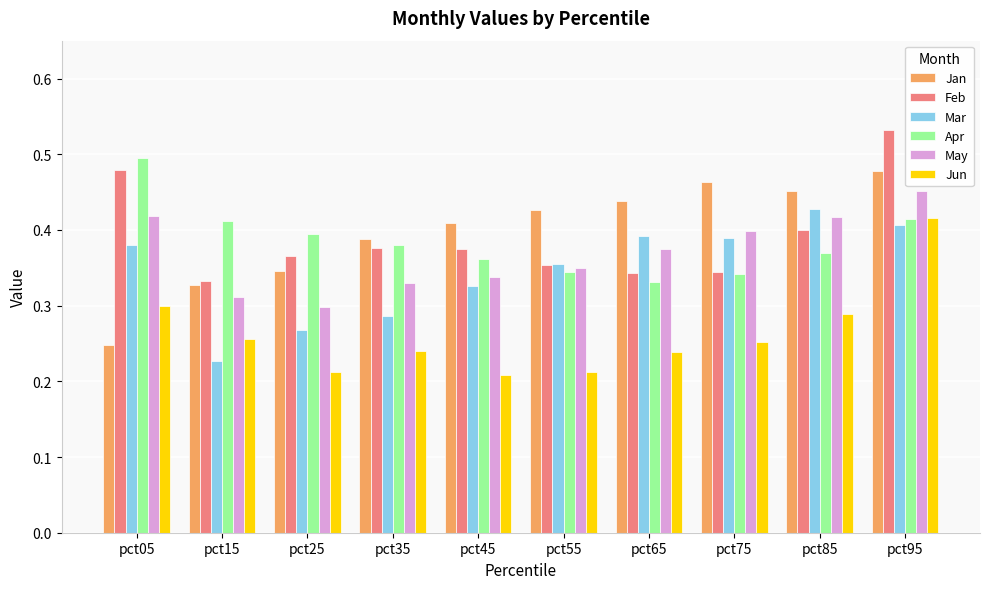

Is the value of Jan at pct25 greater than the value of May at pct25?

Yes